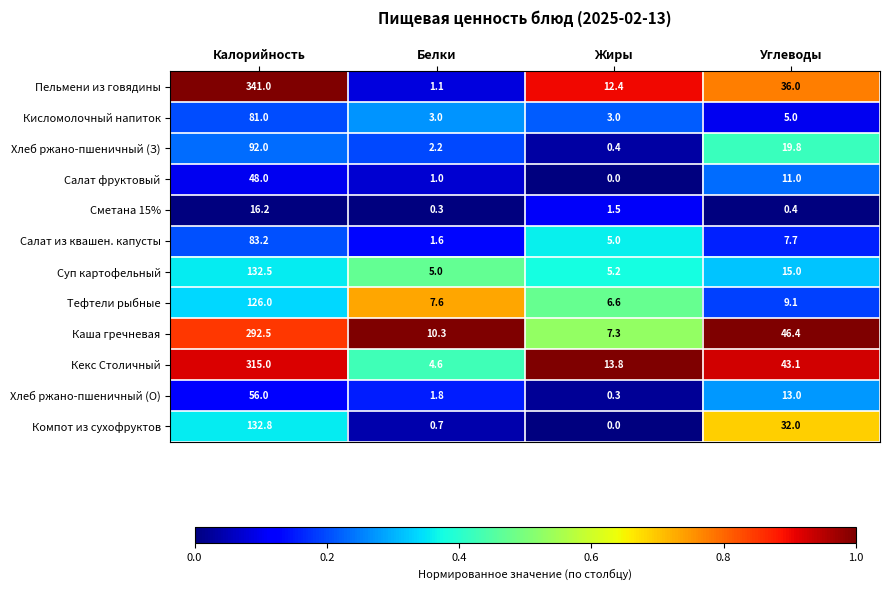

List the labels in order of Хлеб ржано-пшеничный (З) value, largest first.

Калорийность, Углеводы, Белки, Жиры